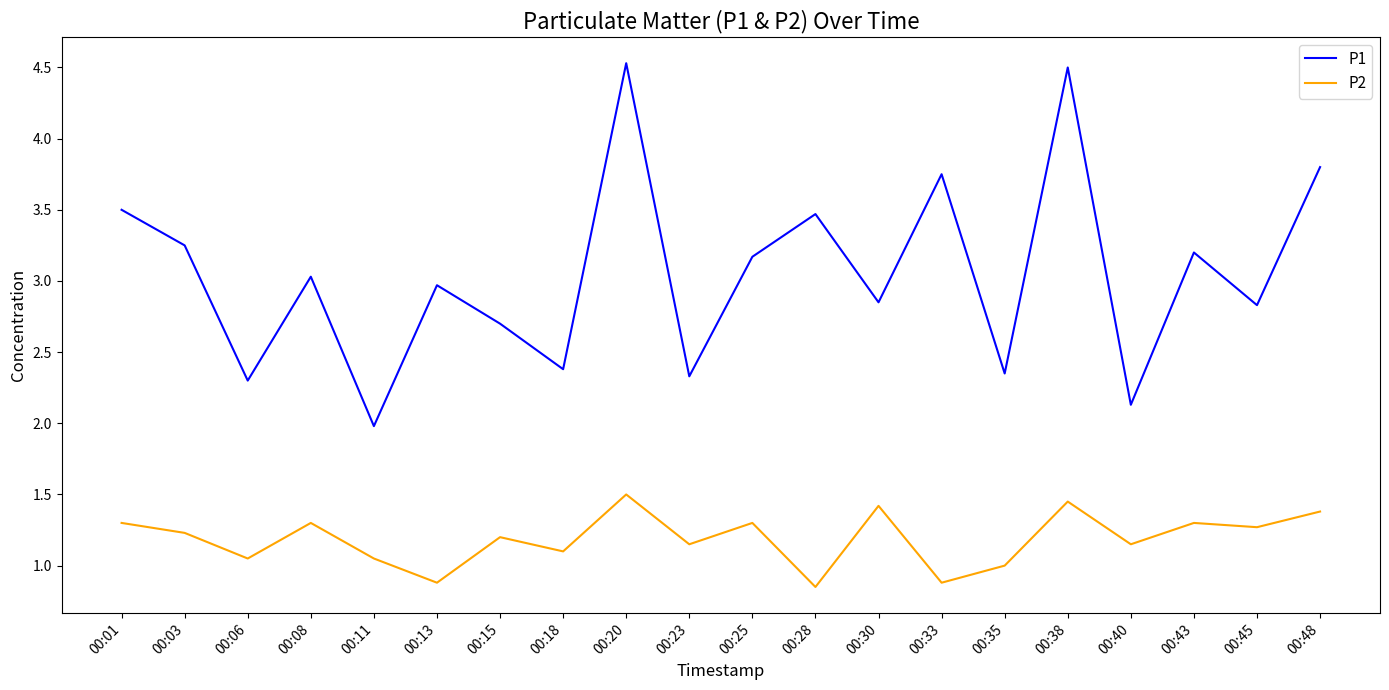

Does the chart display data point markers on the line(s)?

No